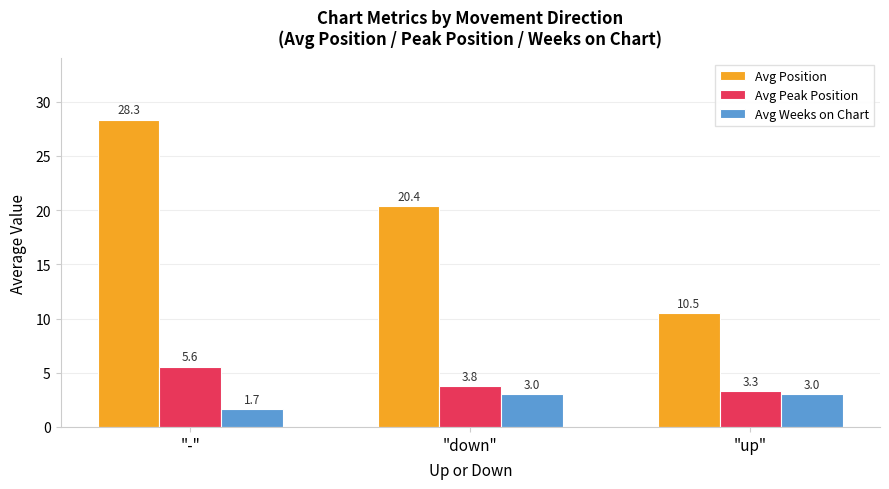

Is the value of Avg Weeks on Chart at "down" greater than the value of Avg Position at "down"?

No